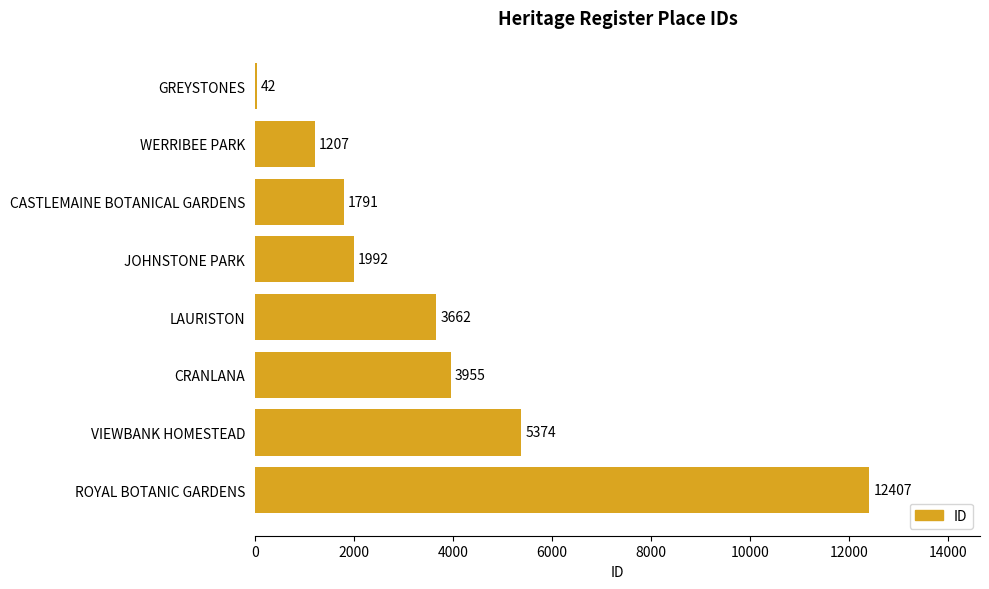

Reading top to bottom, extract all data points from this chart.

GREYSTONES=42	WERRIBEE PARK=1207	CASTLEMAINE BOTANICAL GARDENS=1791	JOHNSTONE PARK=1992	LAURISTON=3662	CRANLANA=3955	VIEWBANK HOMESTEAD=5374	ROYAL BOTANIC GARDENS=12407